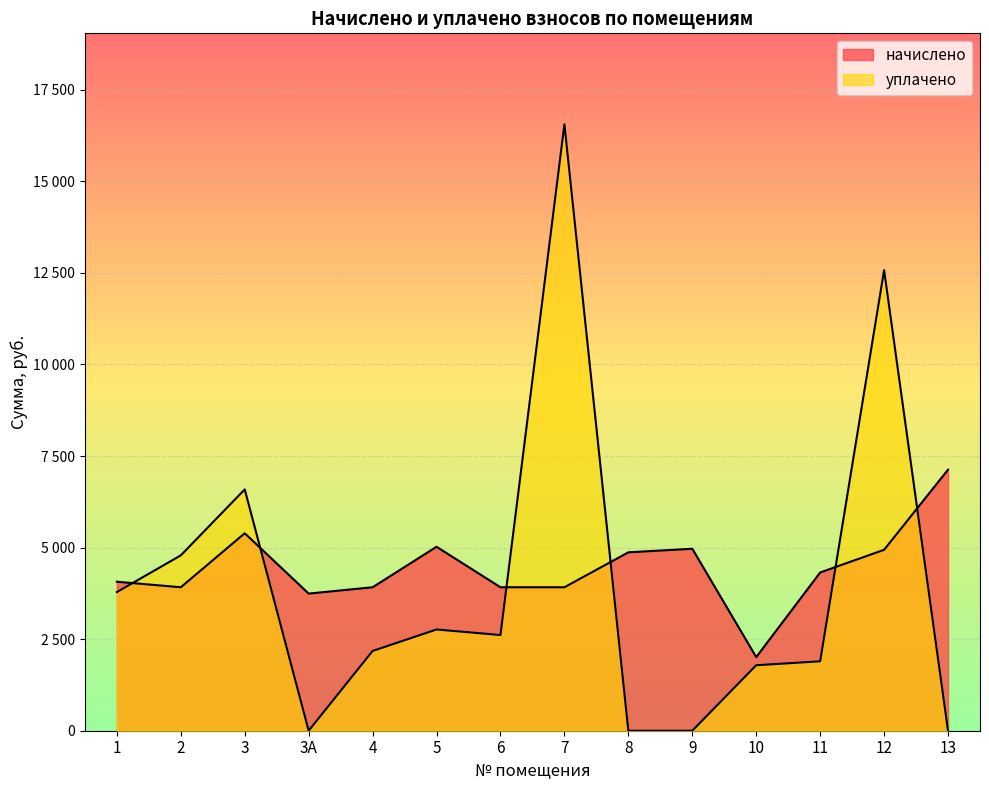

Between which two adjacent categories do уплачено and начислено first intersect?

1 and 2